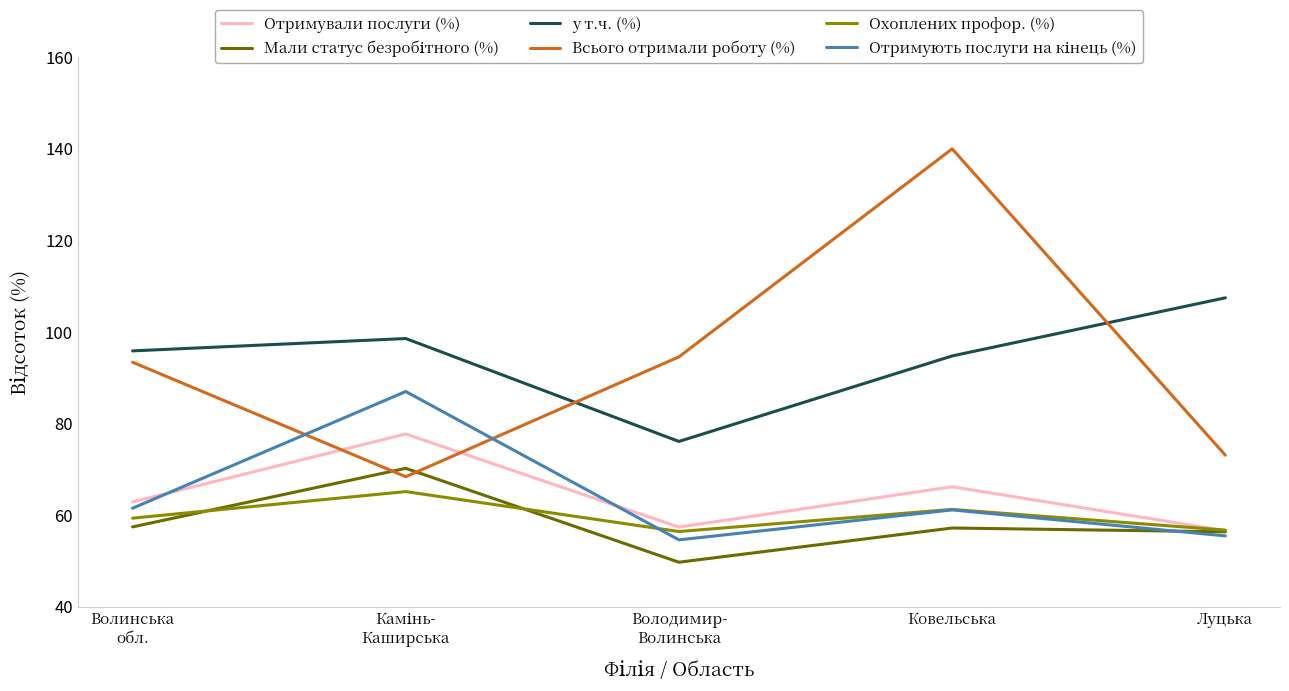

Which series has the widest spread of values?

Всього отримали роботу (%)